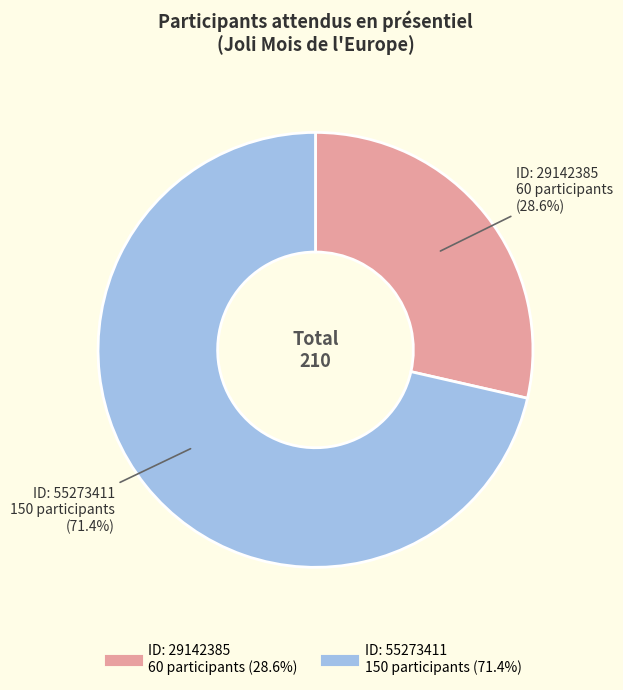

Is there any slice that represents more than half of the pie?

Yes